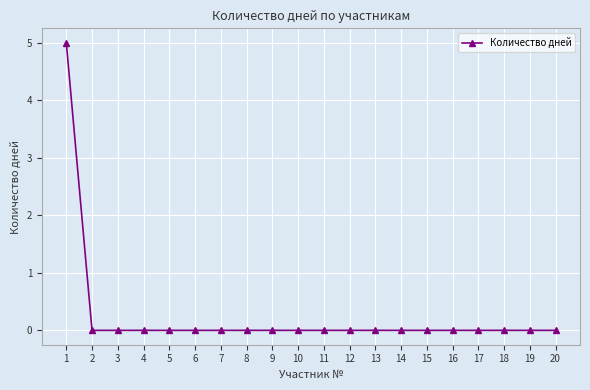

What is the greatest value displayed?

5